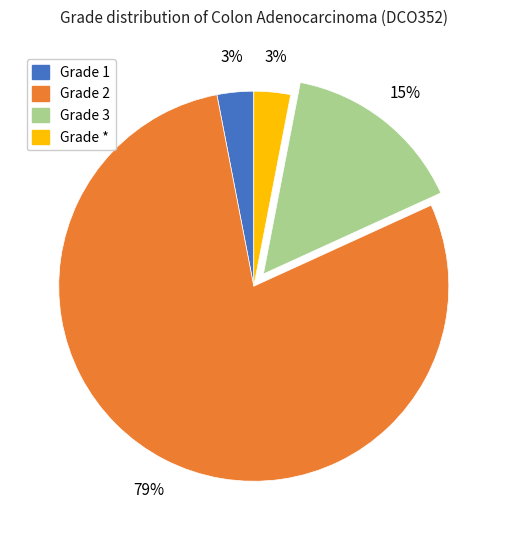

Is there any slice that represents more than half of the pie?

Yes